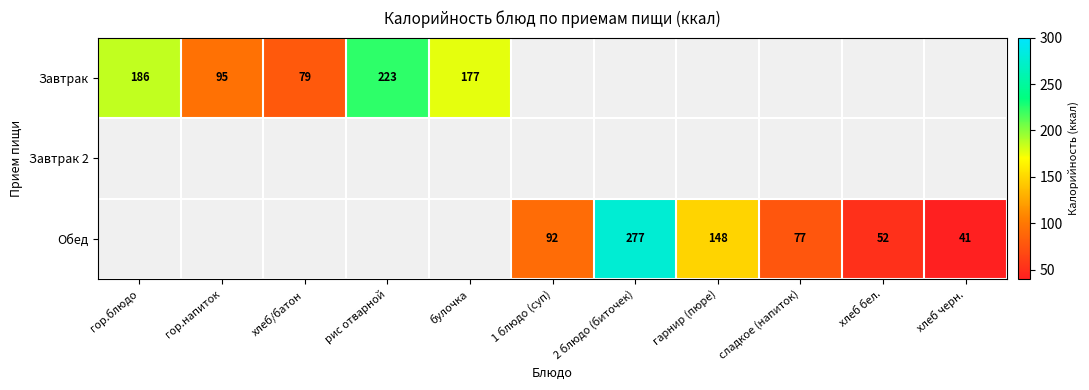

At which category does the chart reach its minimum across all series?

хлеб черн.